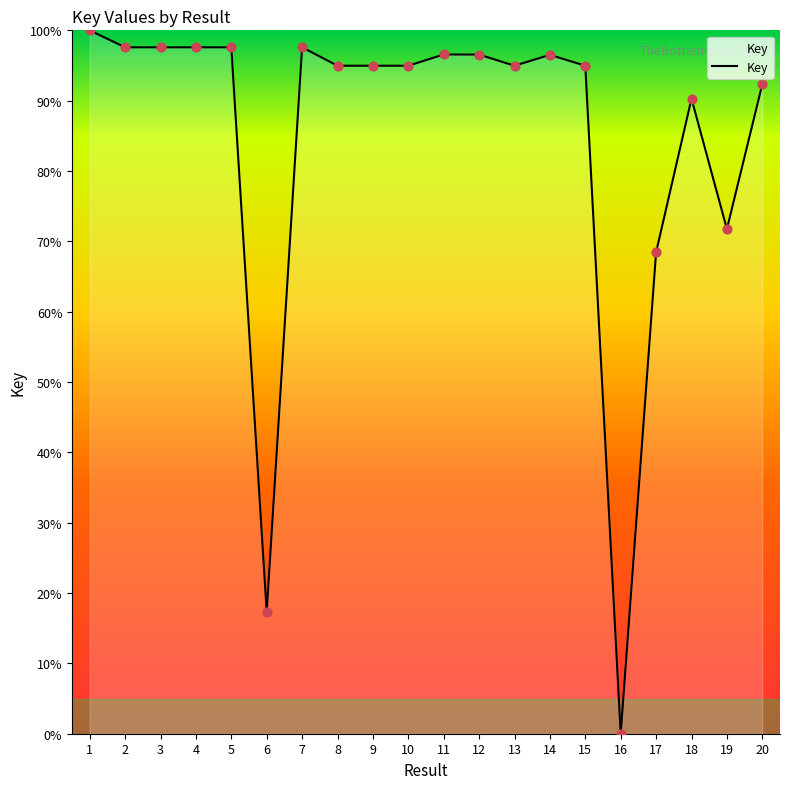

Which has a higher value, 1 or 7?

1